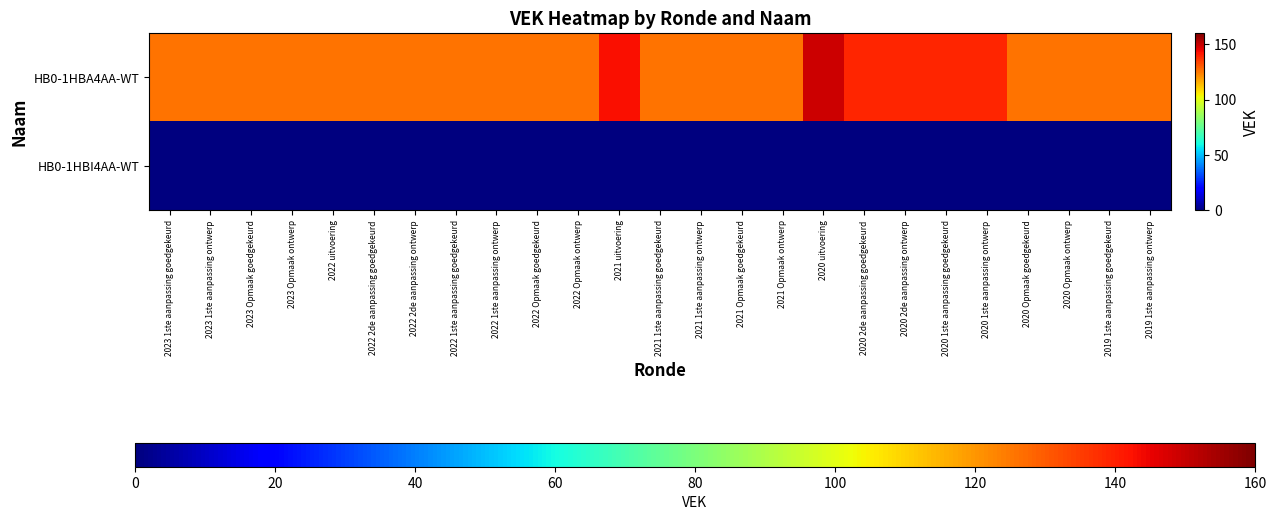

Reading left to right, transcribe all the data shown in this chart.

HB0-1HBA4AA-WT: 2023 1ste aanpassing goedgekeurd=126	2023 1ste aanpassing ontwerp=126	2023 Opmaak goedgekeurd=126	2023 Opmaak ontwerp=126	2022 uitvoering=126	2022 2de aanpassing goedgekeurd=126	2022 2de aanpassing ontwerp=126	2022 1ste aanpassing goedgekeurd=126	2022 1ste aanpassing ontwerp=126	2022 Opmaak goedgekeurd=126	2022 Opmaak ontwerp=126	2021 uitvoering=143	2021 1ste aanpassing goedgekeurd=126	2021 1ste aanpassing ontwerp=126	2021 Opmaak goedgekeurd=126	2021 Opmaak ontwerp=126	2020 uitvoering=149	2020 2de aanpassing goedgekeurd=139	2020 2de aanpassing ontwerp=139	2020 1ste aanpassing goedgekeurd=139	2020 1ste aanpassing ontwerp=139	2020 Opmaak goedgekeurd=126	2020 Opmaak ontwerp=126	2019 1ste aanpassing goedgekeurd=126	2019 1ste aanpassing ontwerp=126
HB0-1HBI4AA-WT: 2023 1ste aanpassing goedgekeurd=0	2023 1ste aanpassing ontwerp=0	2023 Opmaak goedgekeurd=0	2023 Opmaak ontwerp=0	2022 uitvoering=0	2022 2de aanpassing goedgekeurd=0	2022 2de aanpassing ontwerp=0	2022 1ste aanpassing goedgekeurd=0	2022 1ste aanpassing ontwerp=0	2022 Opmaak goedgekeurd=0	2022 Opmaak ontwerp=0	2021 uitvoering=0	2021 1ste aanpassing goedgekeurd=0	2021 1ste aanpassing ontwerp=0	2021 Opmaak goedgekeurd=0	2021 Opmaak ontwerp=0	2020 uitvoering=0	2020 2de aanpassing goedgekeurd=0	2020 2de aanpassing ontwerp=0	2020 1ste aanpassing goedgekeurd=0	2020 1ste aanpassing ontwerp=0	2020 Opmaak goedgekeurd=0	2020 Opmaak ontwerp=0	2019 1ste aanpassing goedgekeurd=0	2019 1ste aanpassing ontwerp=0